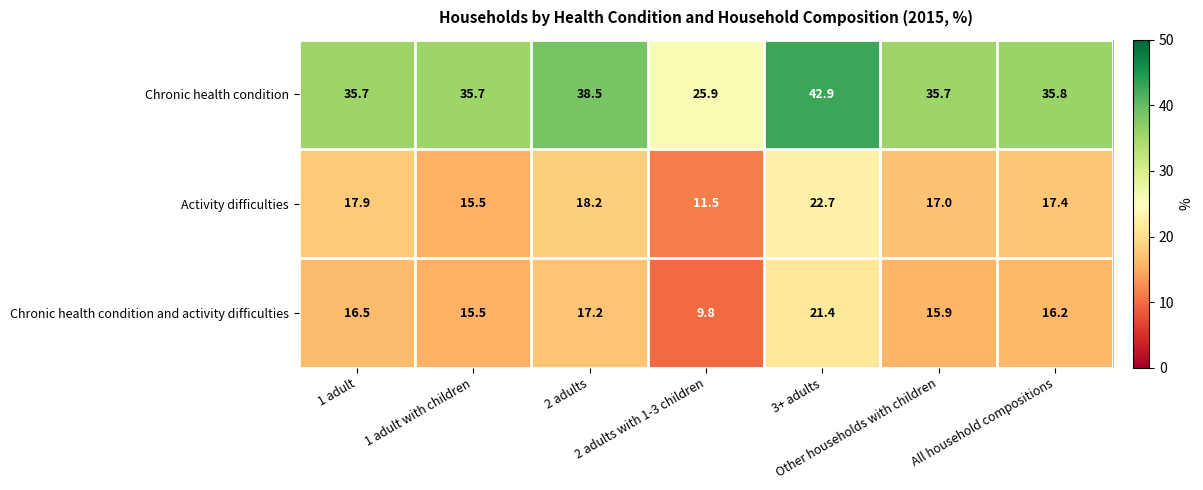

Which series has the largest range (max minus min)?

Chronic health condition